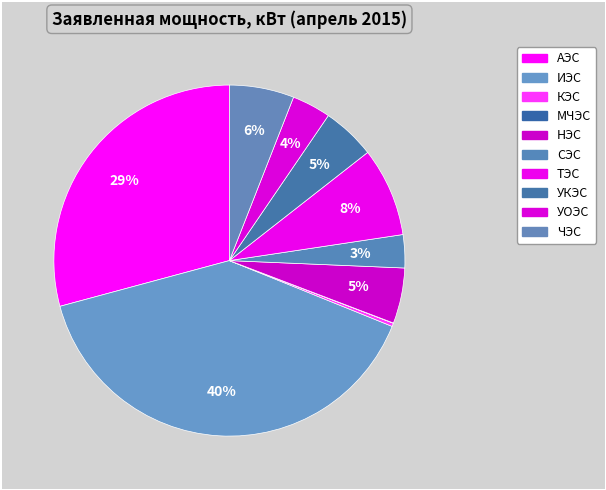

Which category has the smallest portion of the pie?

МЧЭС